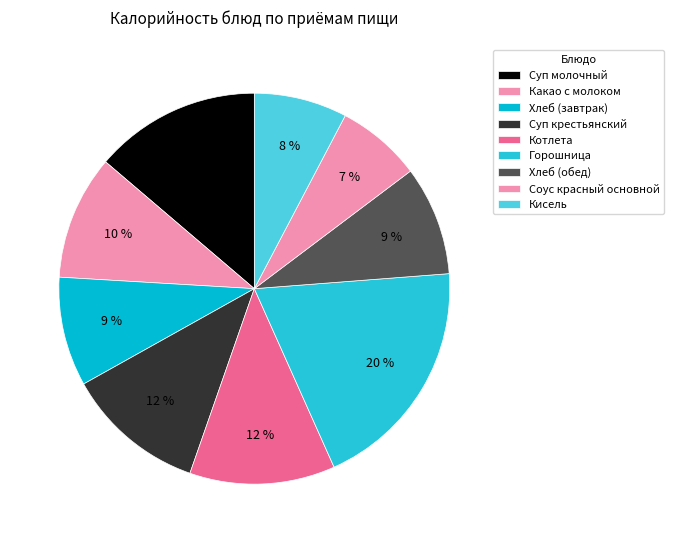

To the nearest percent, what is the difference between the largest and smallest slice percentages?

13%